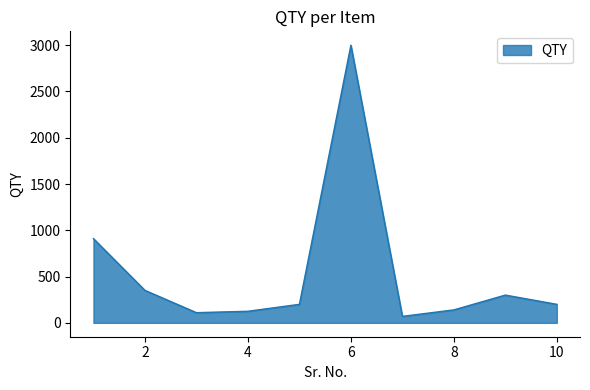

Does the chart display data point markers on the line(s)?

No